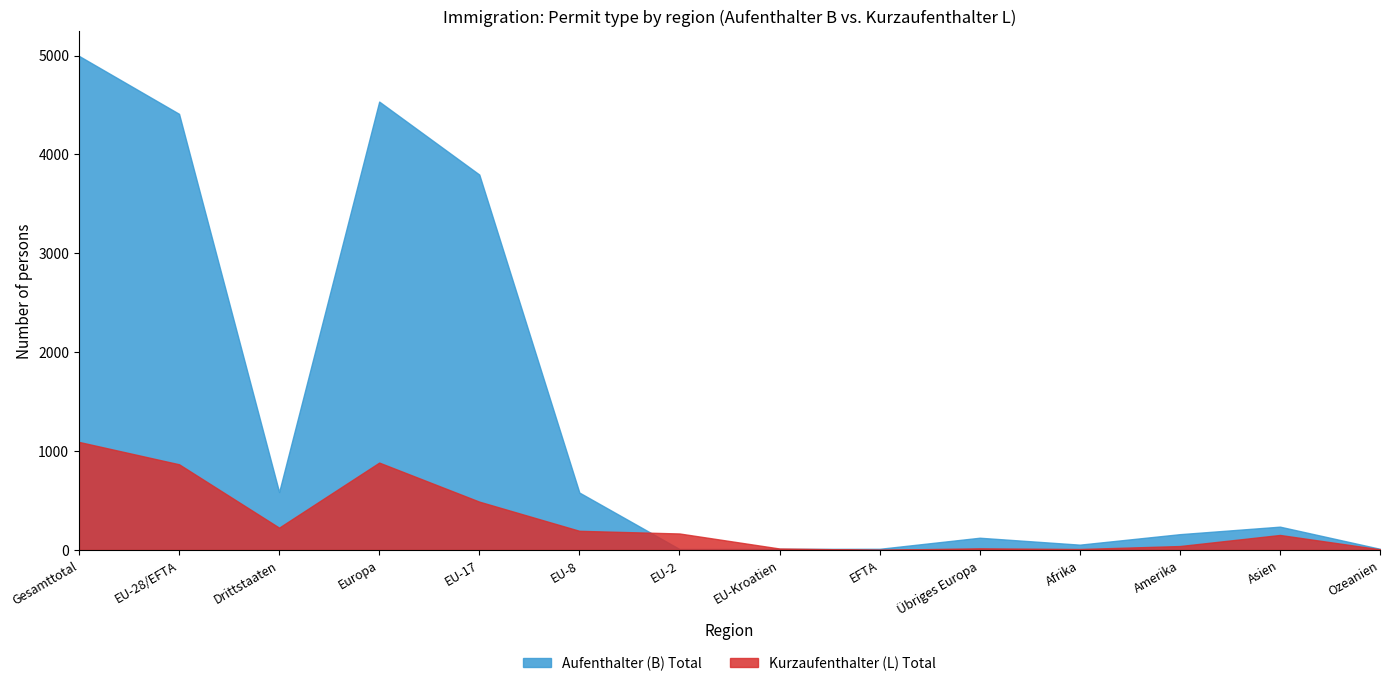

Which has a higher value, Amerika or EFTA?

Amerika